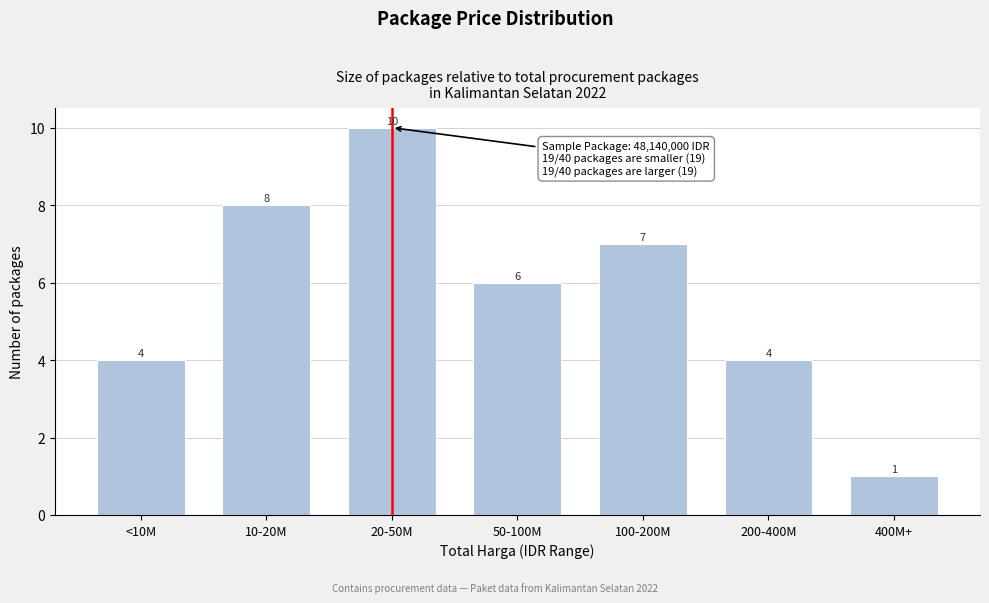

Reading left to right, extract all data points from this chart.

4	8	10	6	7	4	1